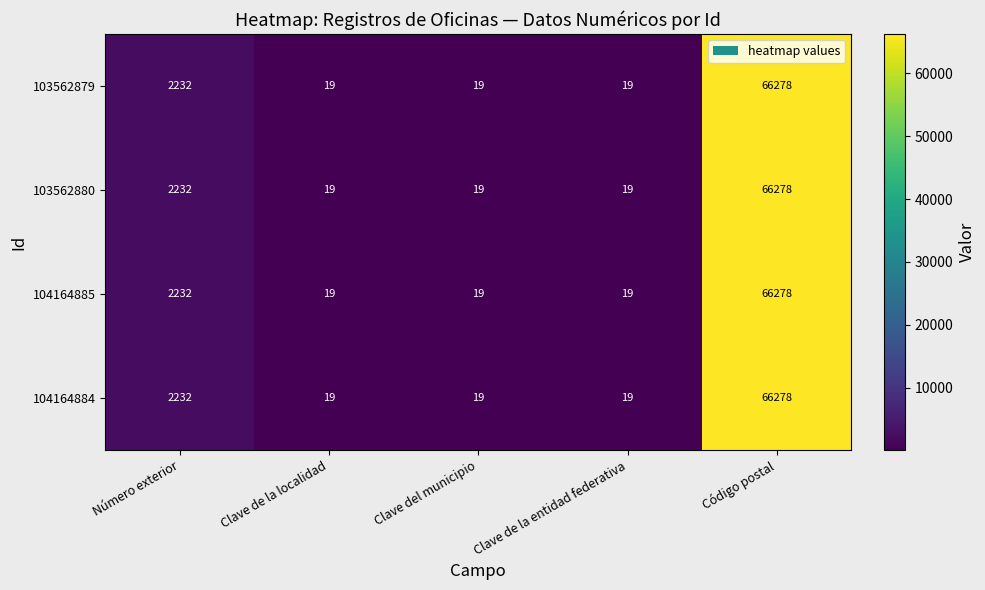

At which label is 104164884 closest to 33148?

Número exterior